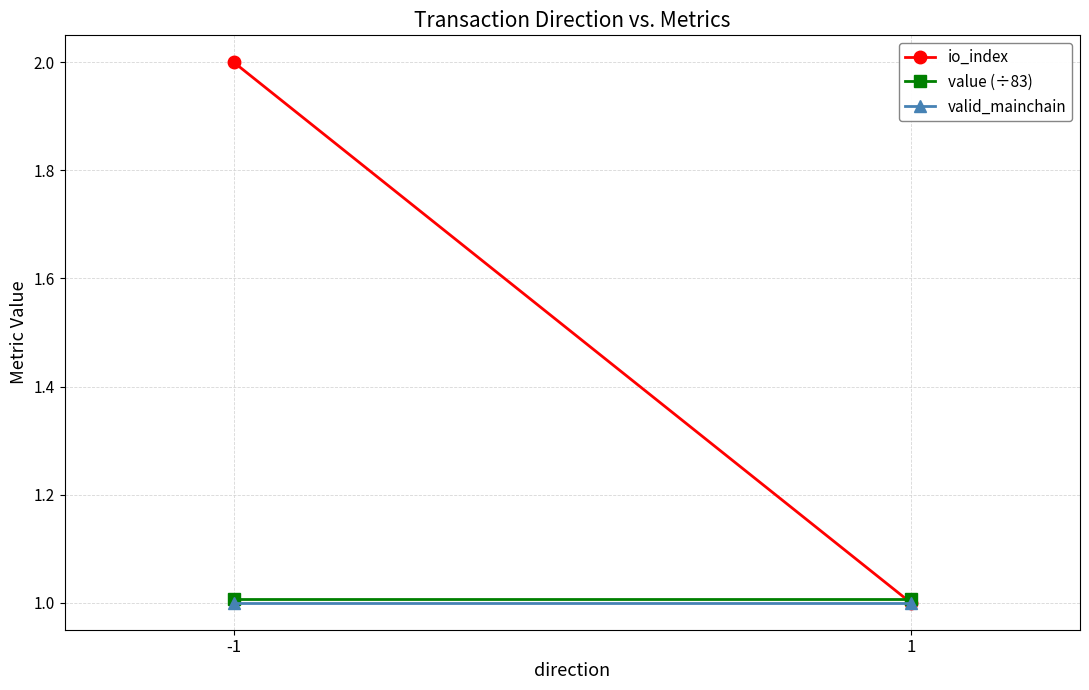

What is the maximum value for value (÷83)?

1.0